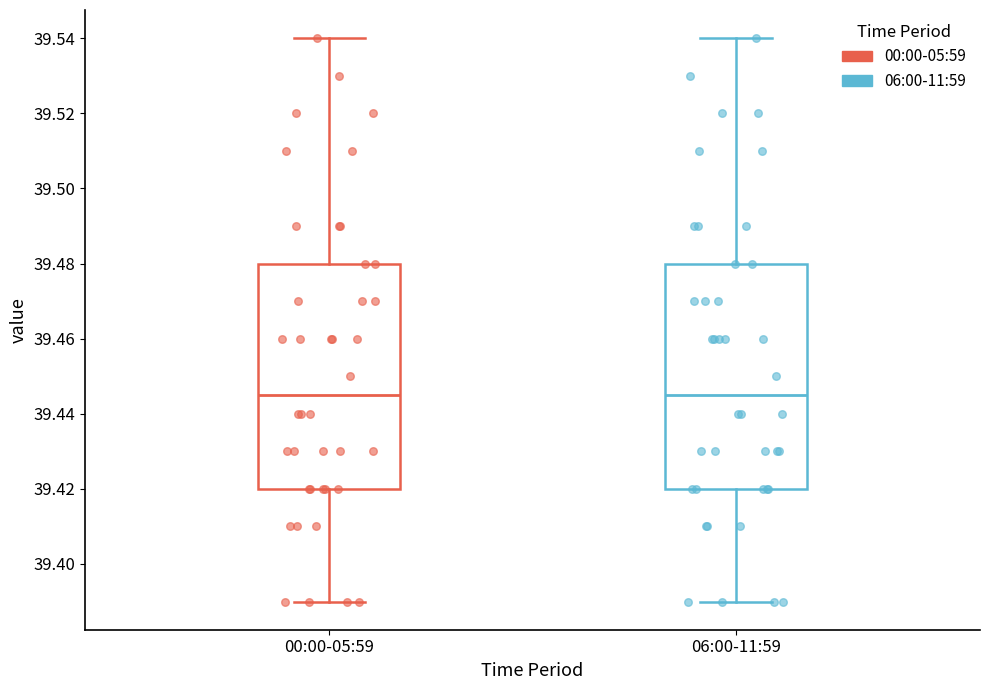

Reading left to right, read every box against the y-axis: the position of its median line, the range the box covers, and the ends of its whiskers. The values are not printed on the chart, so give them approximately, as read against the axis.

00:00-05:59: median 39.446, box 39.420 to 39.480, whiskers 39.390 to 39.540
06:00-11:59: median 39.446, box 39.420 to 39.480, whiskers 39.390 to 39.540